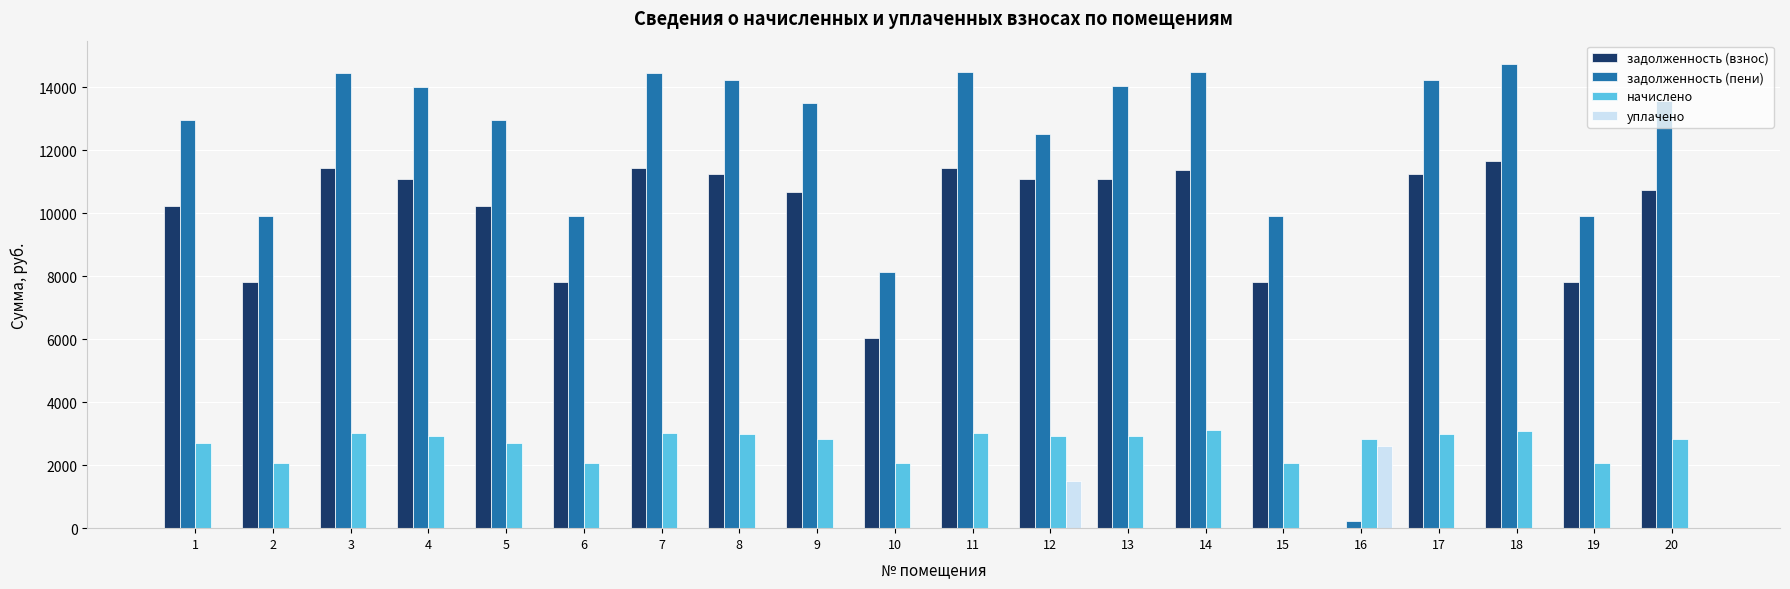

Which series has the largest total across all categories?

задолженность (пени)